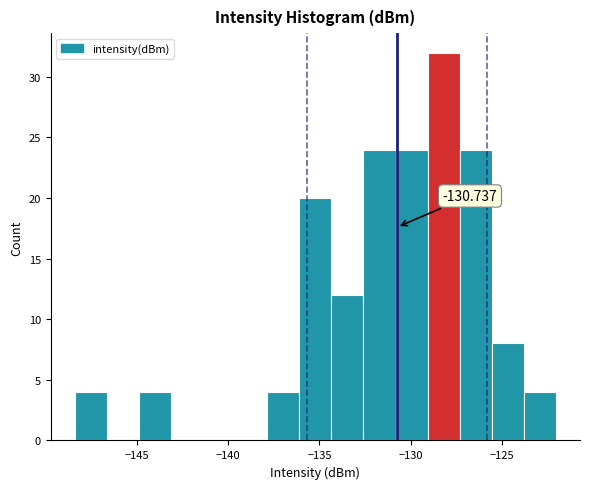

Around what value on the x-axis is the tallest bar? Give the approximate position of its centre, as read against the axis.

-128.0